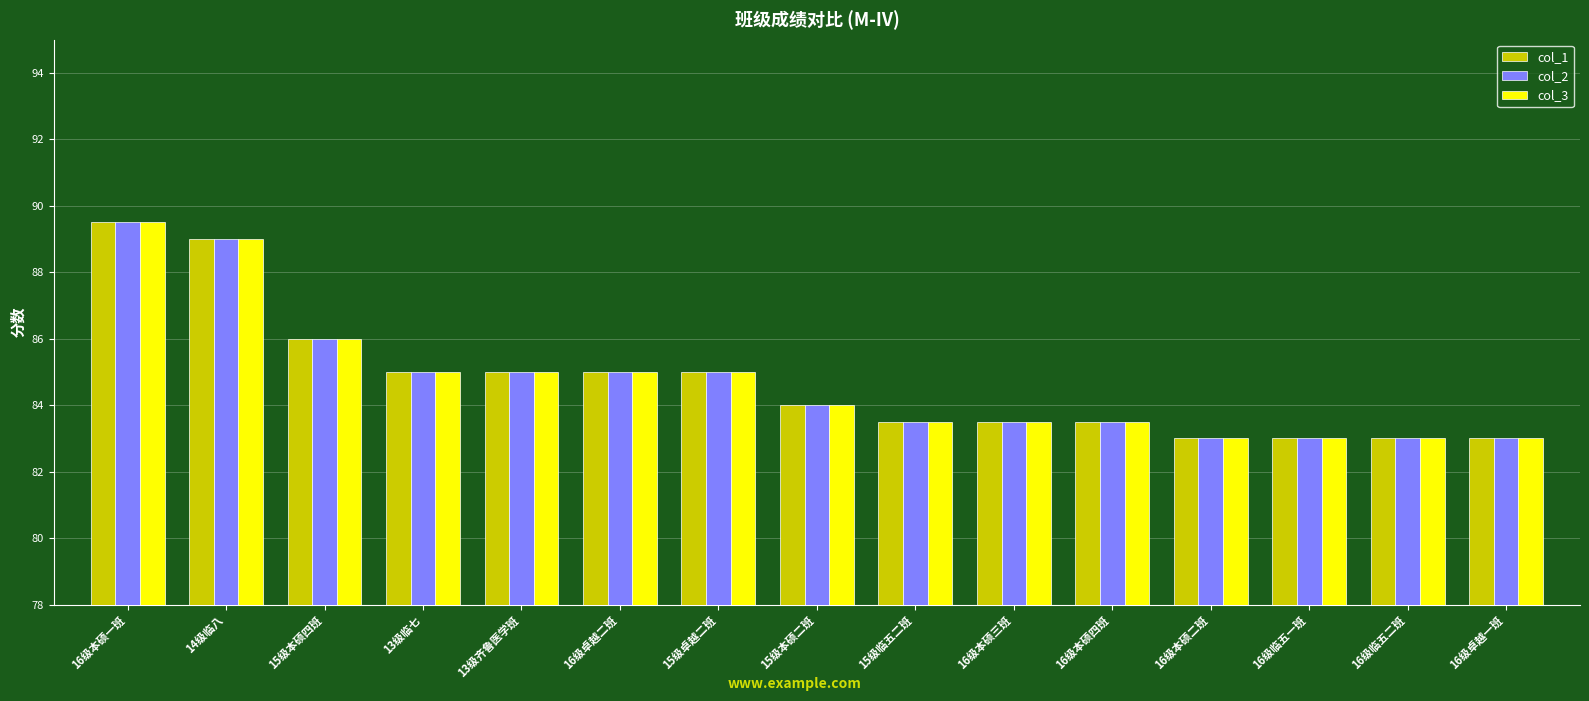

Reading left to right, transcribe all the data shown in this chart.

col_1: 16级本硕一班=89.5	14级临八=89.0	15级本硕四班=86.0	13级临七=85.0	13级齐鲁医学班=85.0	16级卓越二班=85.0	15级卓越二班=85.0	15级本硕二班=84.0	15级临五二班=83.5	16级本硕三班=83.5	16级本硕四班=83.5	16级本硕二班=83.0	16级临五一班=83.0	16级临五二班=83.0	16级卓越一班=83.0
col_2: 16级本硕一班=89.5	14级临八=89.0	15级本硕四班=86.0	13级临七=85.0	13级齐鲁医学班=85.0	16级卓越二班=85.0	15级卓越二班=85.0	15级本硕二班=84.0	15级临五二班=83.5	16级本硕三班=83.5	16级本硕四班=83.5	16级本硕二班=83.0	16级临五一班=83.0	16级临五二班=83.0	16级卓越一班=83.0
col_3: 16级本硕一班=89.5	14级临八=89.0	15级本硕四班=86.0	13级临七=85.0	13级齐鲁医学班=85.0	16级卓越二班=85.0	15级卓越二班=85.0	15级本硕二班=84.0	15级临五二班=83.5	16级本硕三班=83.5	16级本硕四班=83.5	16级本硕二班=83.0	16级临五一班=83.0	16级临五二班=83.0	16级卓越一班=83.0